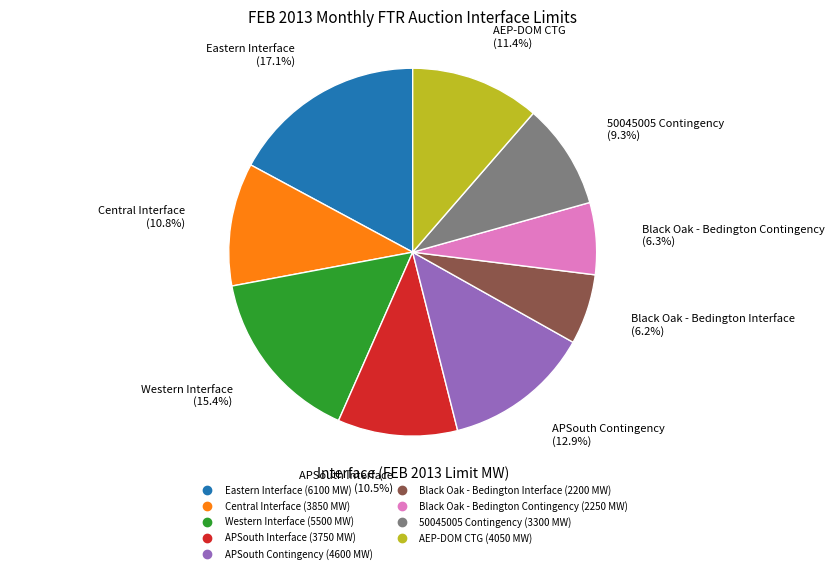

Count the number of slices in the pie.

9